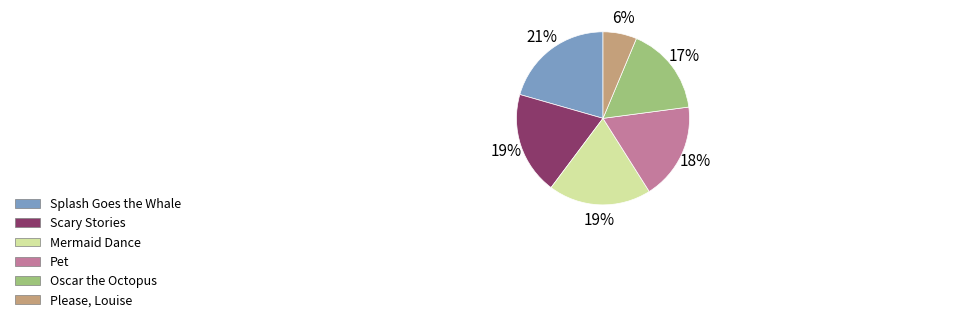

Which has a higher value, Mermaid Dance or Splash Goes the Whale?

Splash Goes the Whale